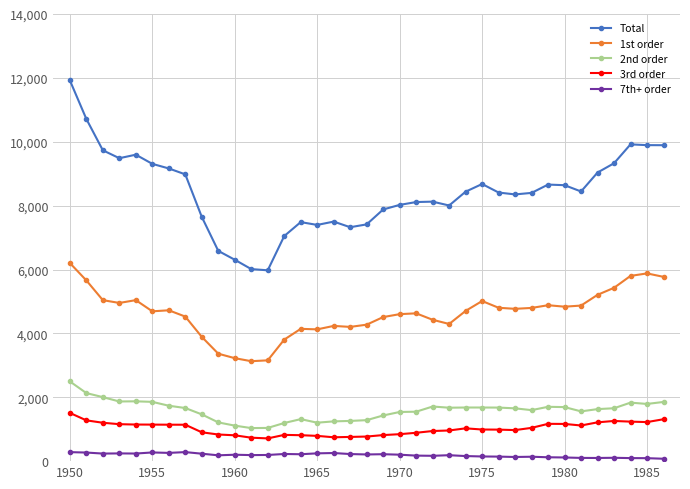

What is the smallest value displayed?

75